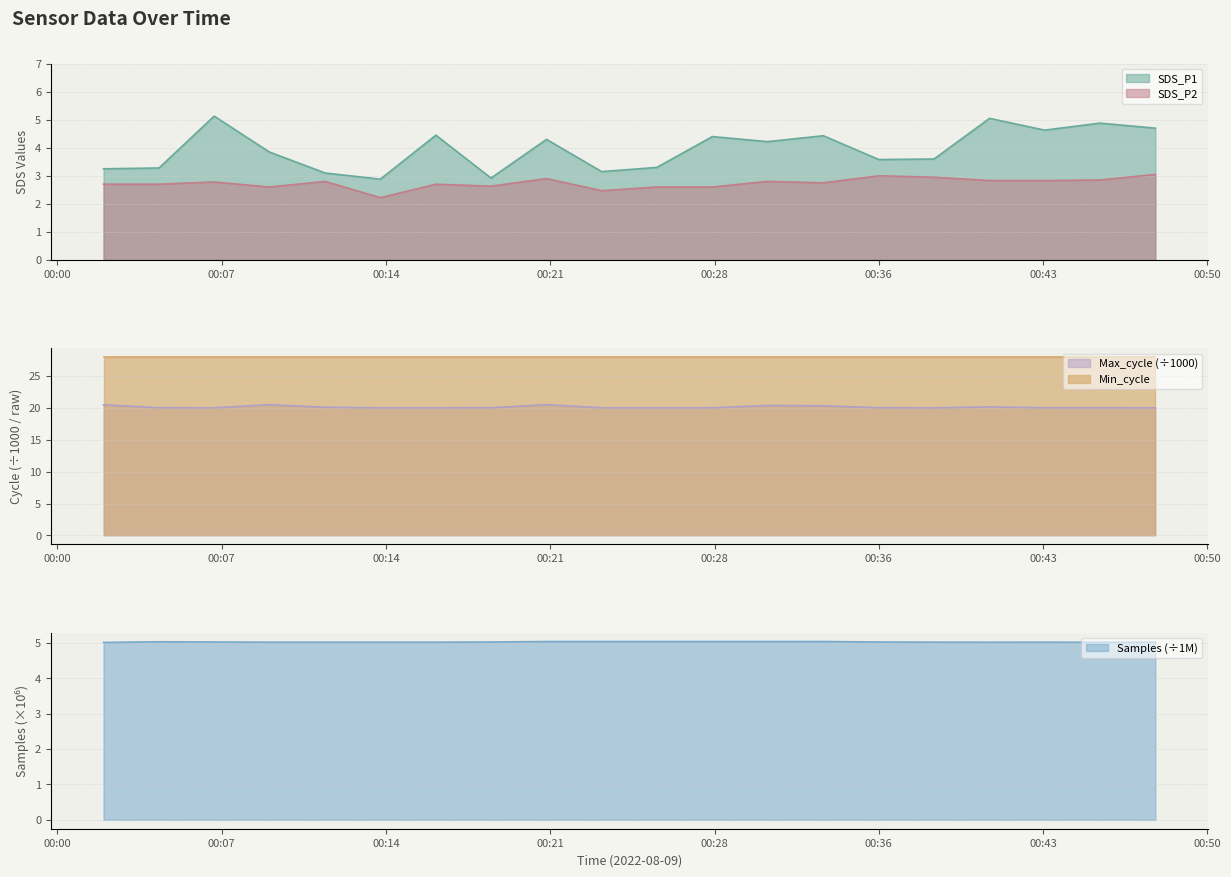

True or false: SDS_P1 and SDS_P2 intersect in this chart.

False